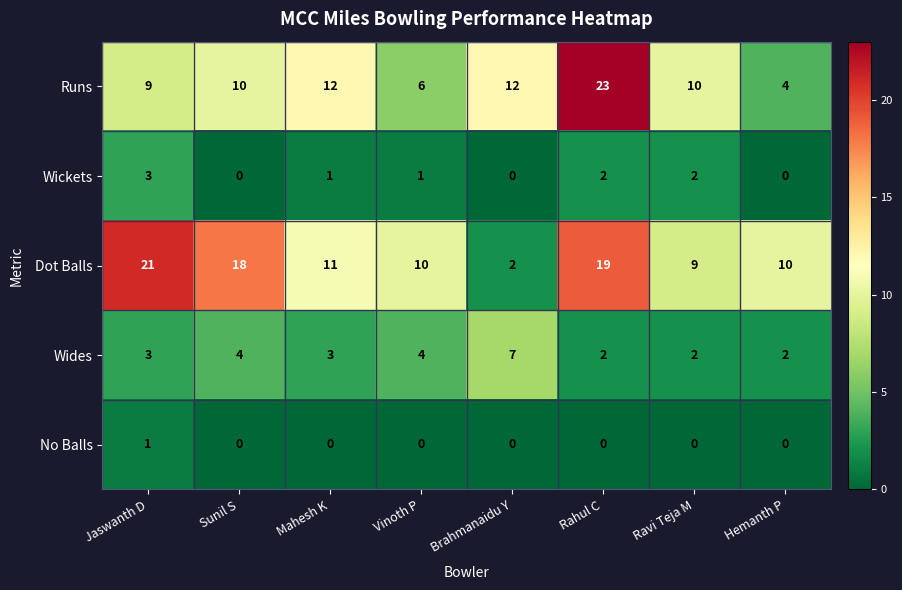

Which label corresponds to the largest value in the chart?

Rahul C